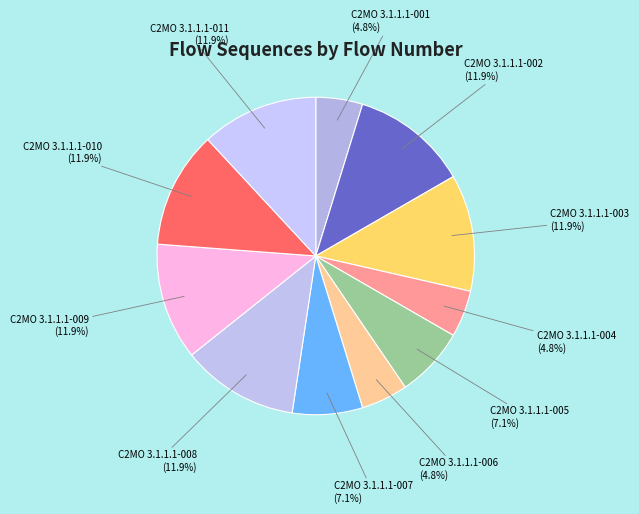

True or false: C2MO 3.1.1.1-011 accounts for 1% of the total.

False